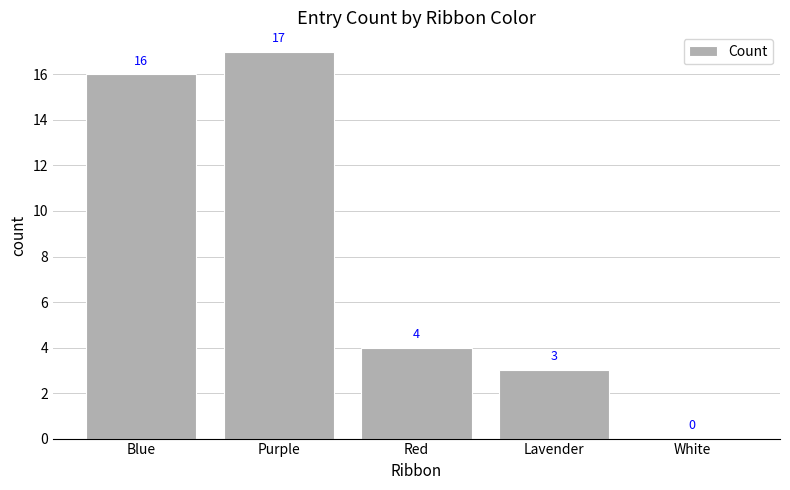

What is the maximum value shown in the chart?

17